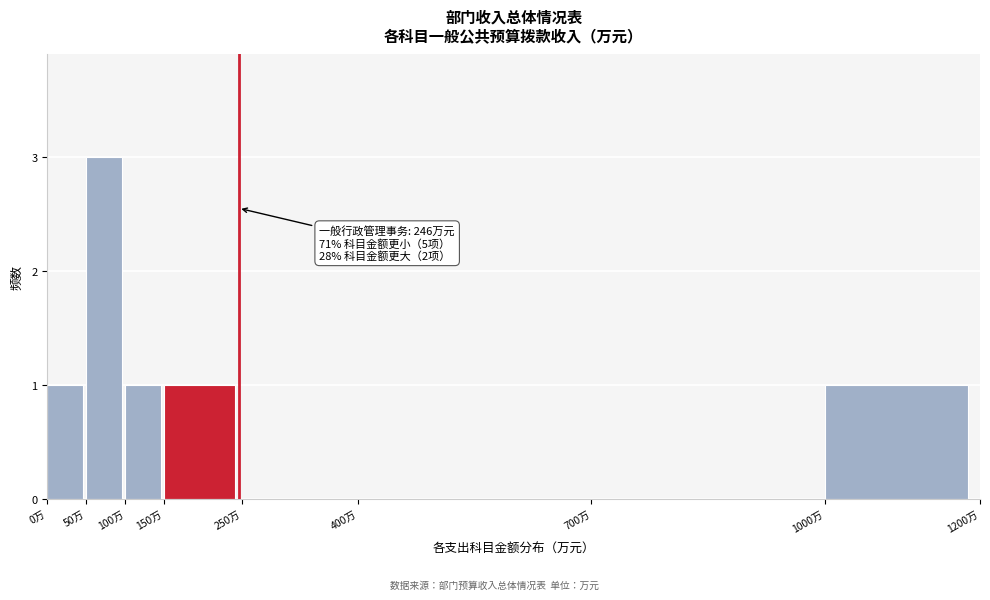

Which range on the x-axis has the tallest bar?

50 to 100